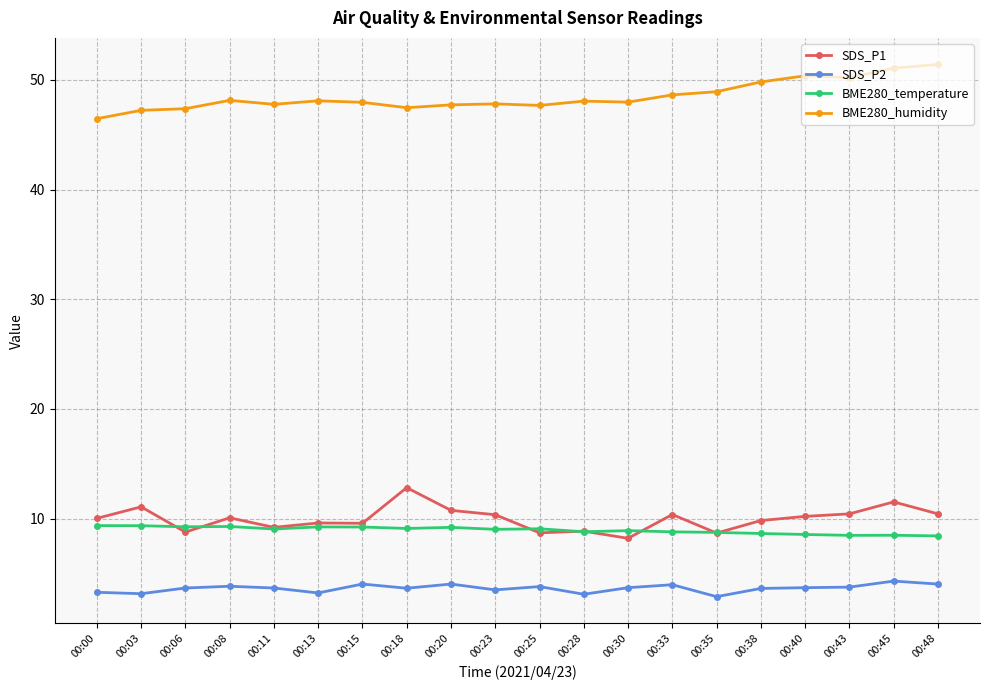

Is it true that SDS_P2 equals 4.0 at 00:33?

True